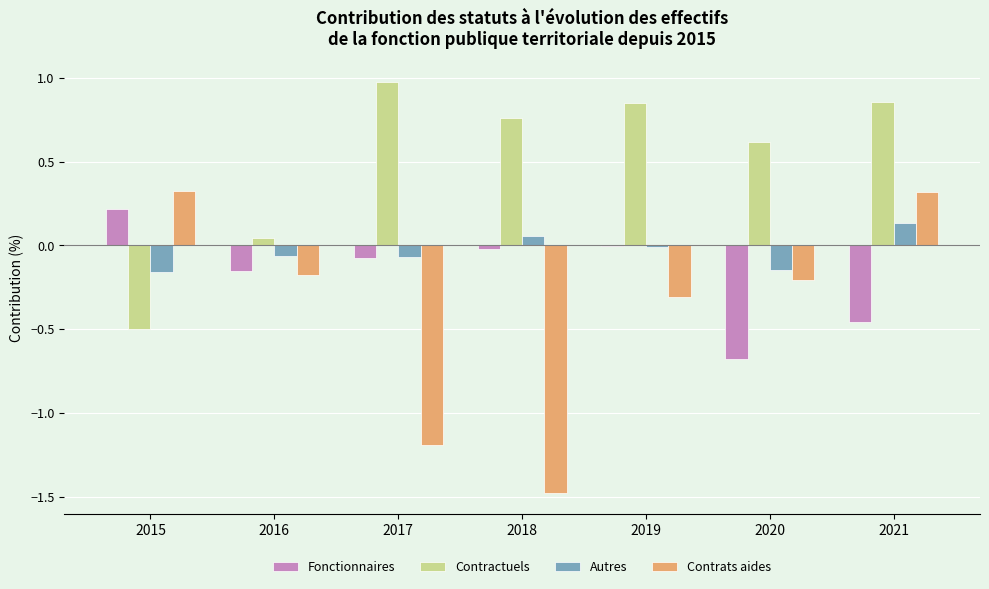

How many data points does each series have?

7